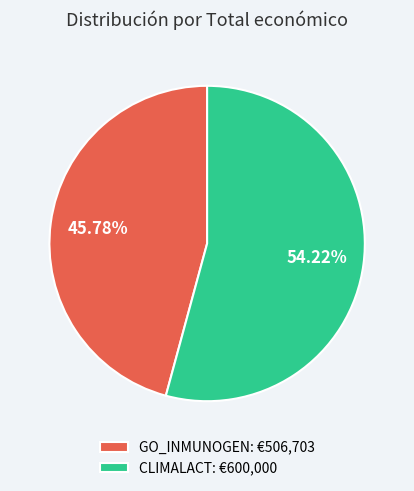

Between GO_INMUNOGEN and CLIMALACT, which is larger?

CLIMALACT